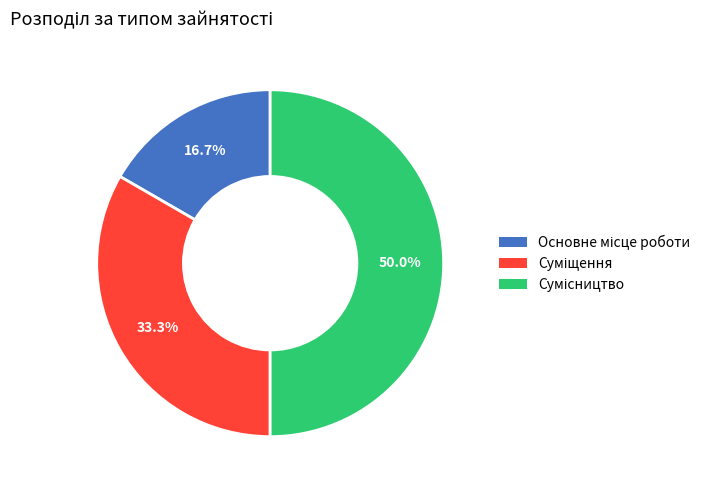

Rank the categories by value from lowest to highest.

Основне місце роботи, Суміщення, Сумісництво